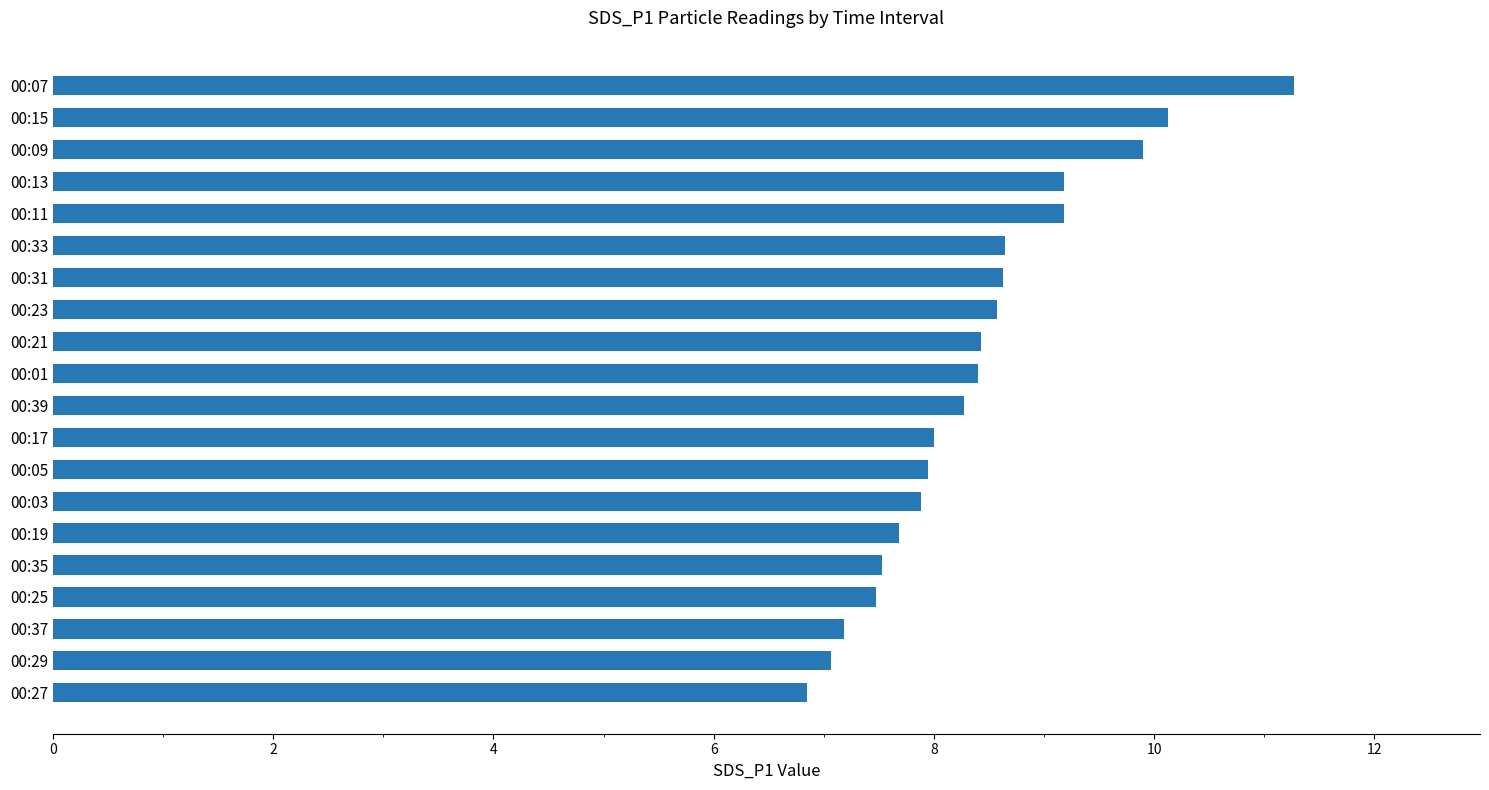

True or false: the data shows 13.2 at 00:03.

False